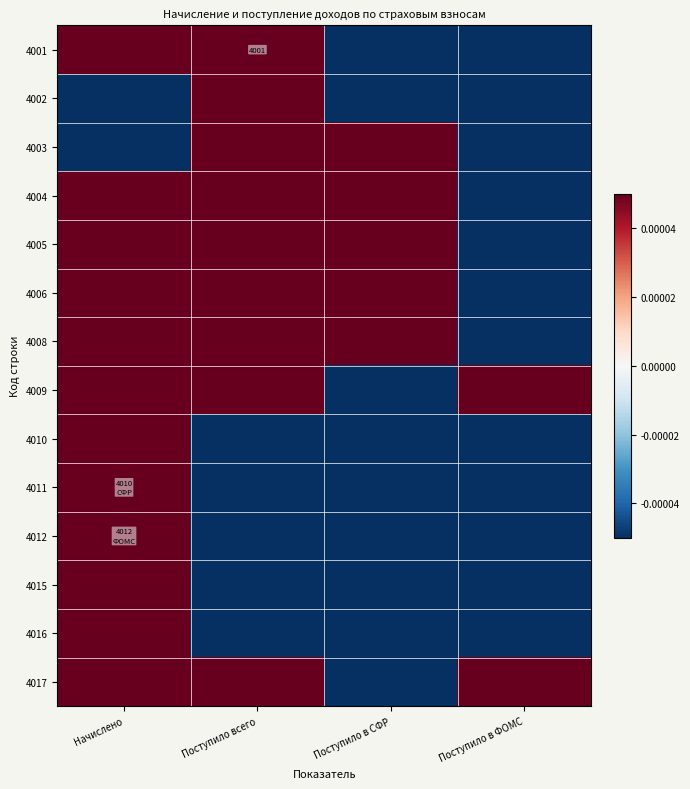

How many values in 4011 are below zero?

3